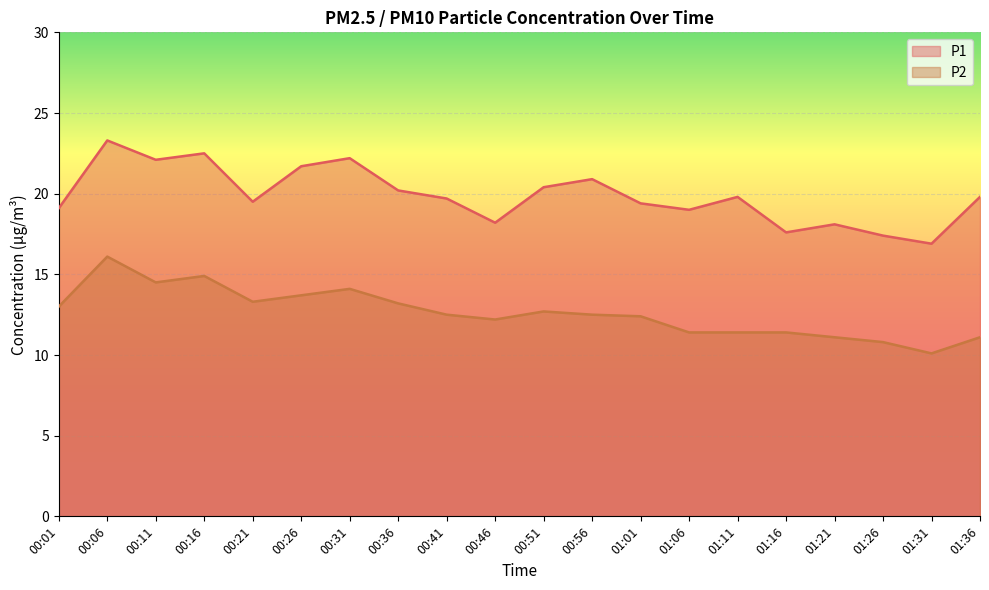

Reading left to right, transcribe all the data shown in this chart.

P1: 00:01=19.1	00:06=23.3	00:11=22.1	00:16=22.5	00:21=19.5	00:26=21.7	00:31=22.2	00:36=20.2	00:41=19.7	00:46=18.2	00:51=20.4	00:56=20.9	01:01=19.4	01:06=19.0	01:11=19.8	01:16=17.6	01:21=18.1	01:26=17.4	01:31=16.9	01:36=19.8
P2: 00:01=13.0	00:06=16.1	00:11=14.5	00:16=14.9	00:21=13.3	00:26=13.7	00:31=14.1	00:36=13.2	00:41=12.5	00:46=12.2	00:51=12.7	00:56=12.5	01:01=12.4	01:06=11.4	01:11=11.4	01:16=11.4	01:21=11.1	01:26=10.8	01:31=10.1	01:36=11.1